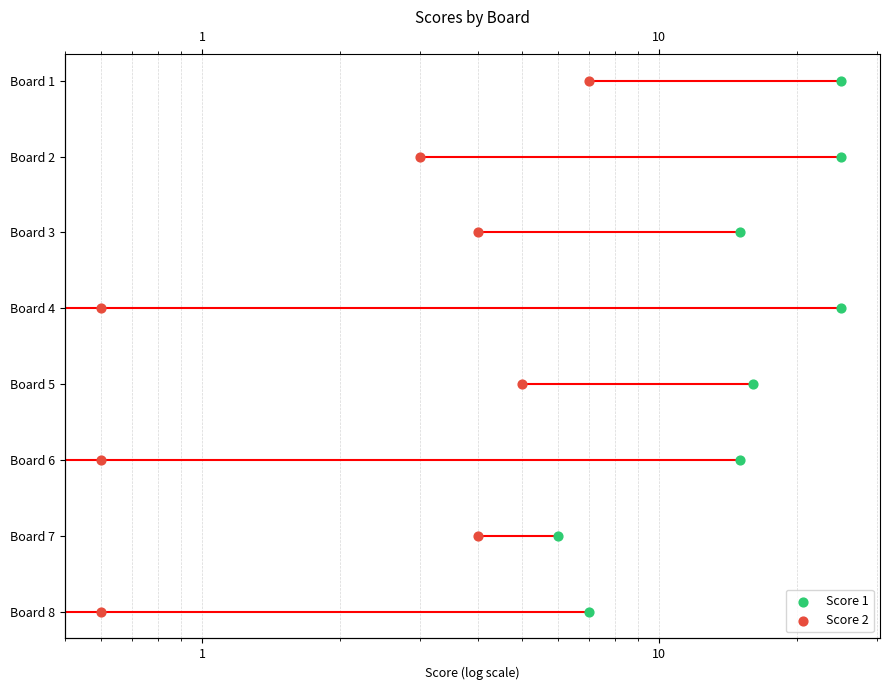

What are all the series names shown in the legend?

Score 1, Score 2